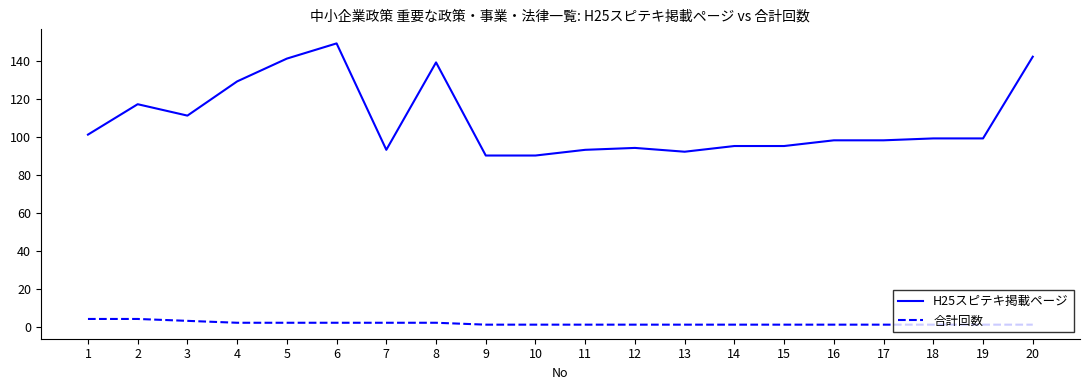

Is this an area chart (filled region under the line)?

No